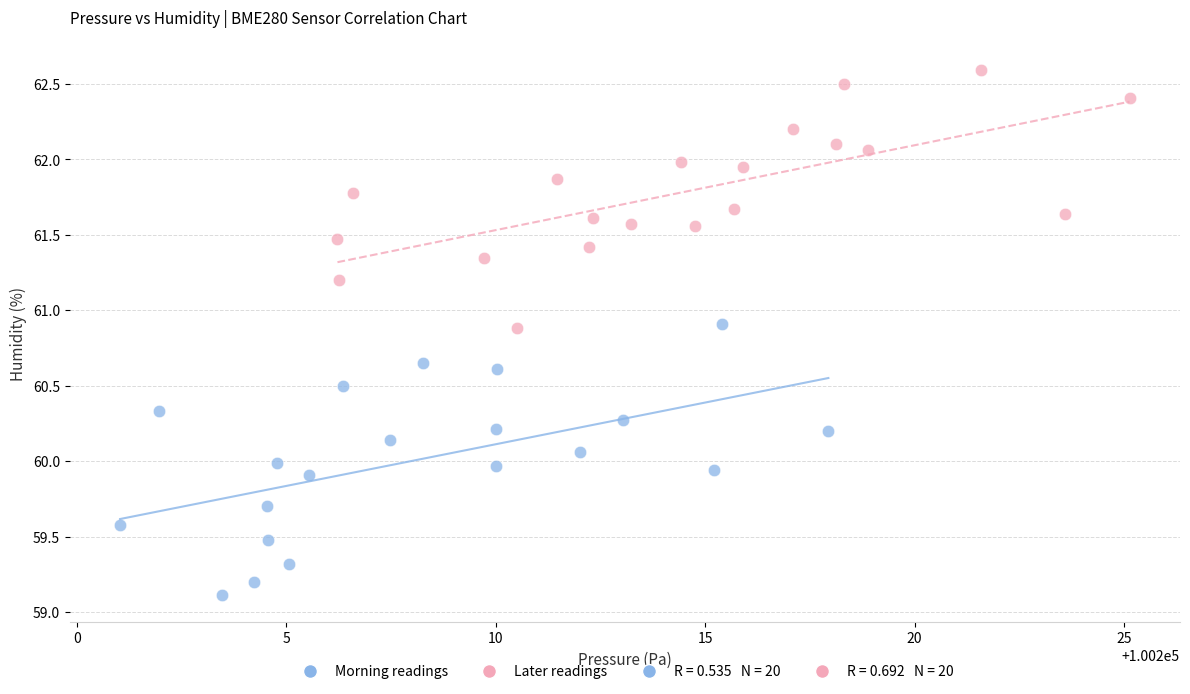

Which series has the largest Y range (max minus min)?

Morning readings